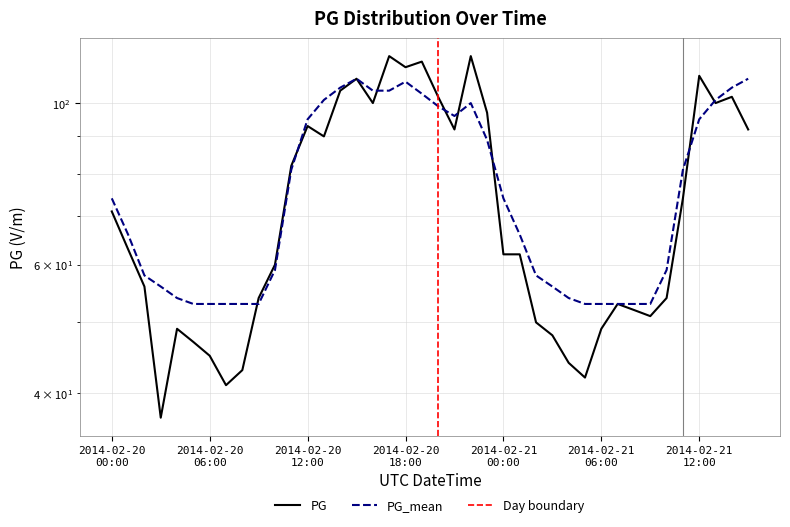

List the labels in order of PG value, largest first.

2014-02-20T17:00, 2014-02-20T22:00, 2014-02-20T19:00, 2014-02-20T18:00, 2014-02-21T12:00, 2014-02-20T15:00, 2014-02-20T14:00, 2014-02-20T20:00, 2014-02-21T14:00, 2014-02-20T16:00, 2014-02-21T13:00, 2014-02-20T23:00, 2014-02-20T12:00, 2014-02-20T21:00, 2014-02-21T15:00, 2014-02-20T13:00, 2014-02-20T11:00, 2014-02-21T11:00, 2014-02-20T00:00, 2014-02-20T01:00, 2014-02-21T00:00, 2014-02-21T01:00, 2014-02-20T10:00, 2014-02-20T02:00, 2014-02-20T09:00, 2014-02-21T10:00, 2014-02-21T07:00, 2014-02-21T08:00, 2014-02-21T09:00, 2014-02-21T02:00, 2014-02-20T04:00, 2014-02-21T06:00, 2014-02-21T03:00, 2014-02-20T05:00, 2014-02-20T06:00, 2014-02-21T04:00, 2014-02-20T08:00, 2014-02-21T05:00, 2014-02-20T07:00, 2014-02-20T03:00